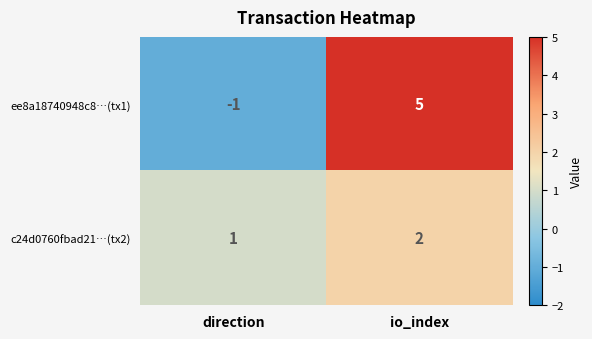

Which category has the highest value across all series?

io_index